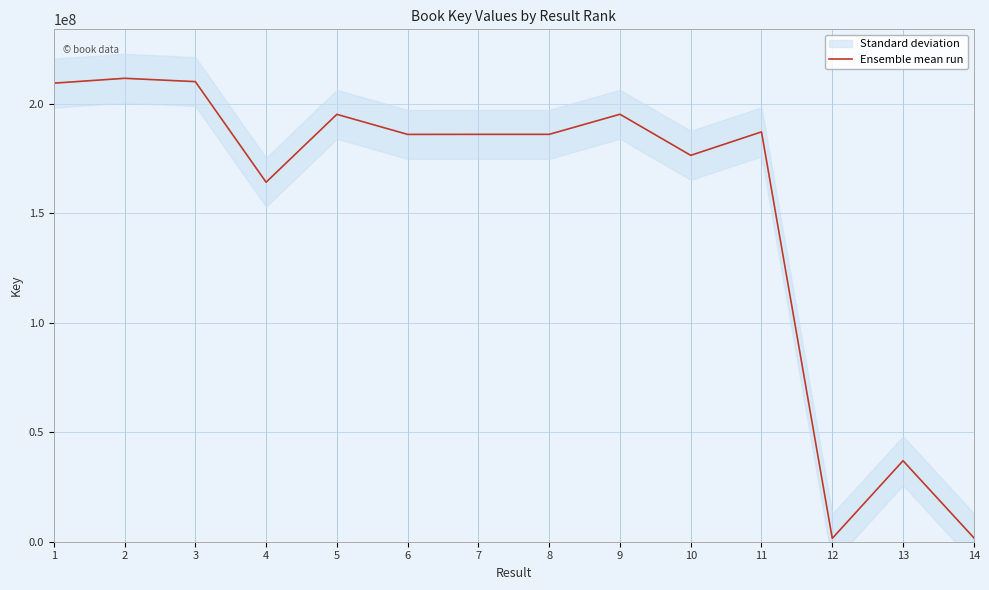

Read the value at 3.

210004459